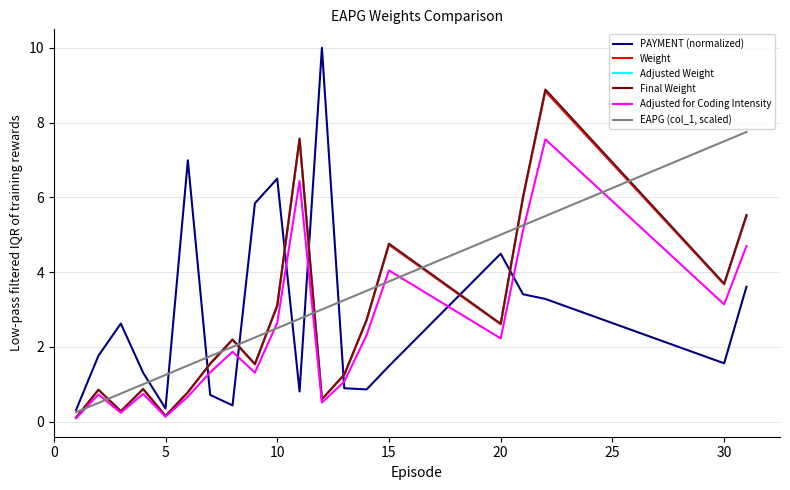

In Final Weight, how many points are higher than both neighbors (excluding endpoints)?

6